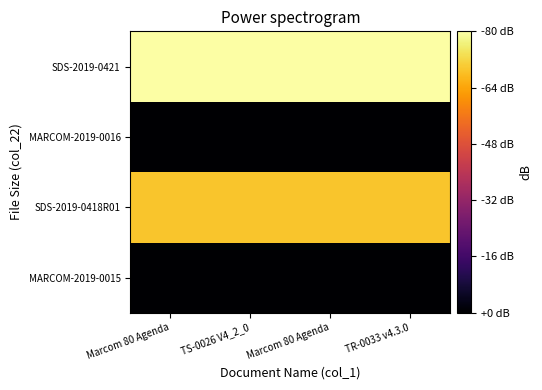

Rank the series by their maximum value, from lowest to highest.

MARCOM-2019-0015, MARCOM-2019-0016, SDS-2019-0418R01, SDS-2019-0421